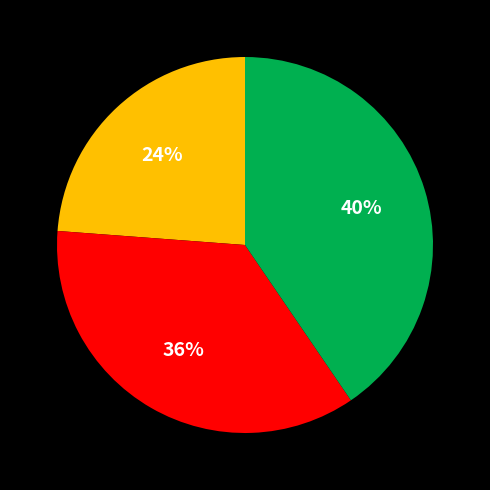

Is there any slice that represents more than half of the pie?

No